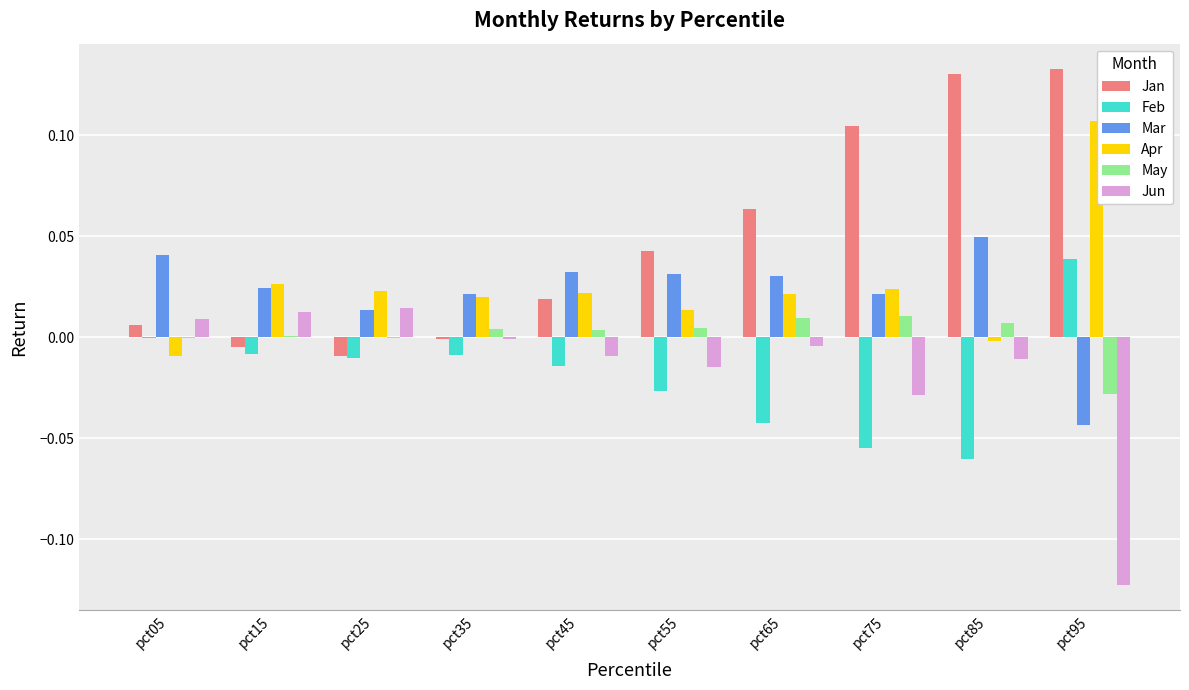

Is it true that May equals 0.0 at pct85?

False